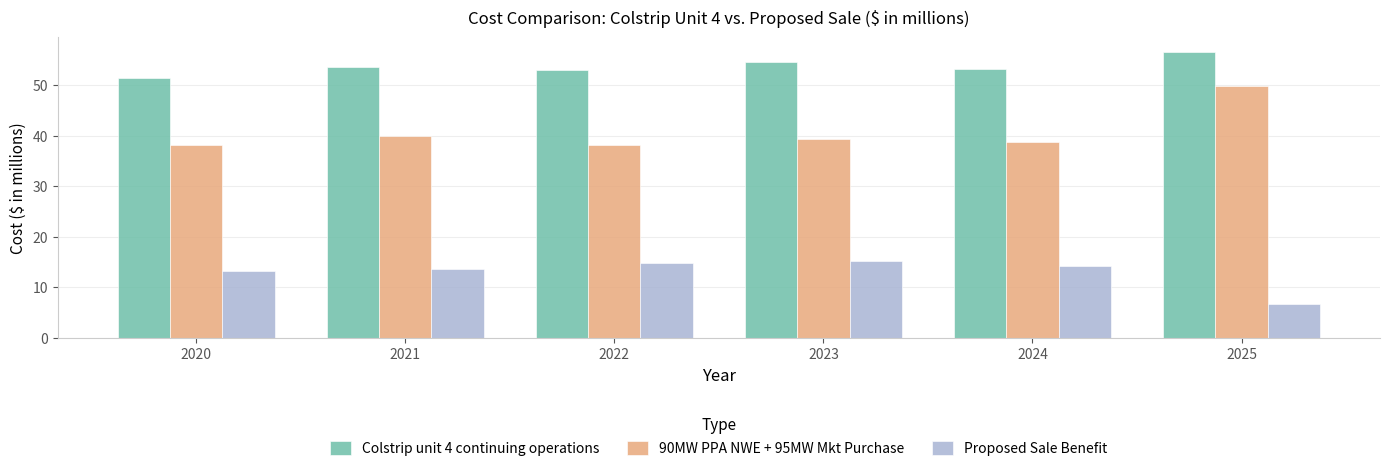

At which category is the sum across all series the highest?

2025